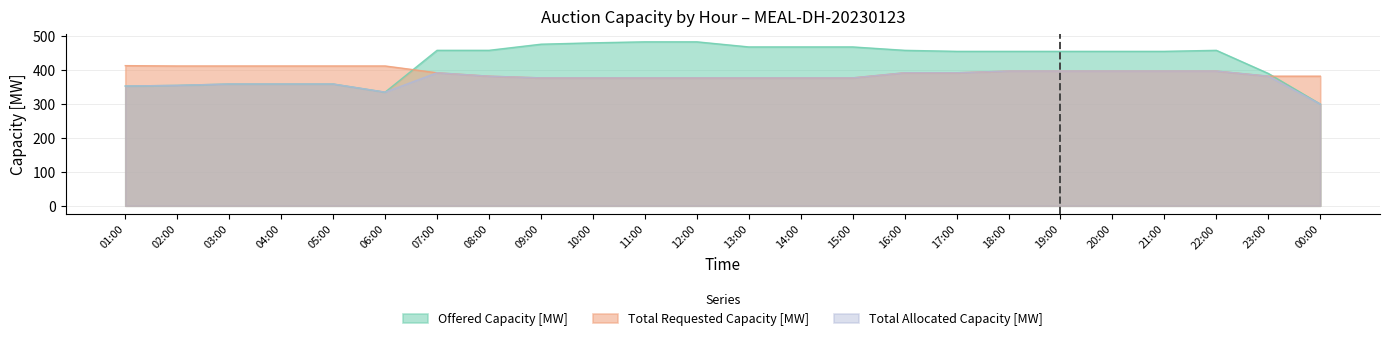

What is the label of the 17th point from the right?

08:00